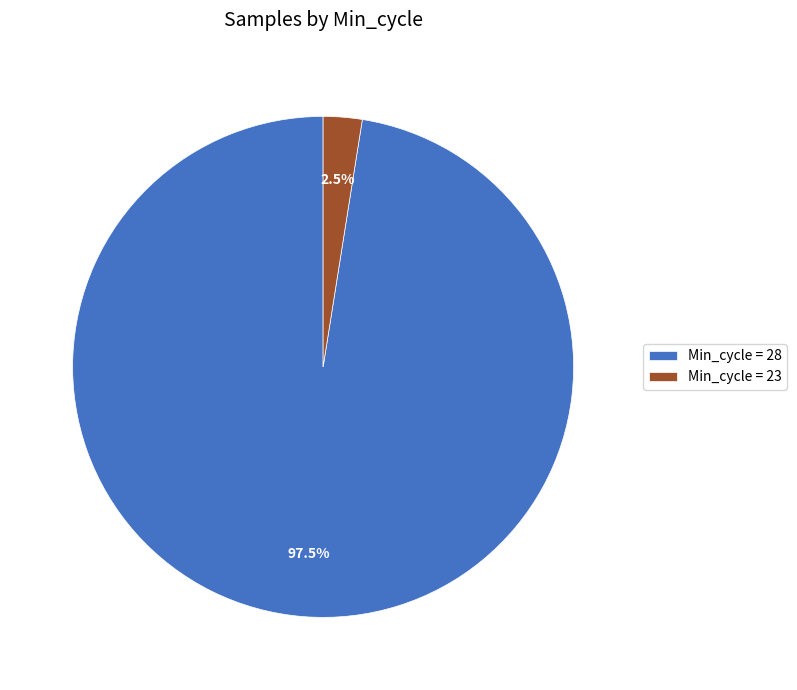

Rank the categories by value from lowest to highest.

Min_cycle = 23, Min_cycle = 28